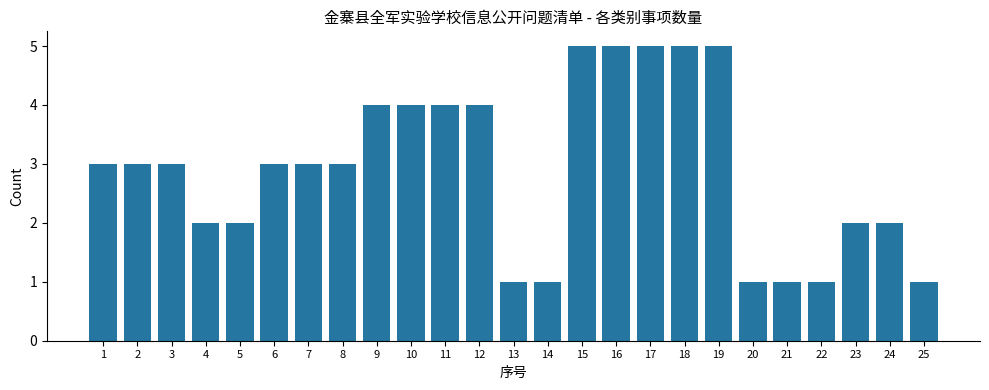

Reading left to right, what are all the values shown in this chart?

3	3	3	2	2	3	3	3	4	4	4	4	1	1	5	5	5	5	5	1	1	1	2	2	1